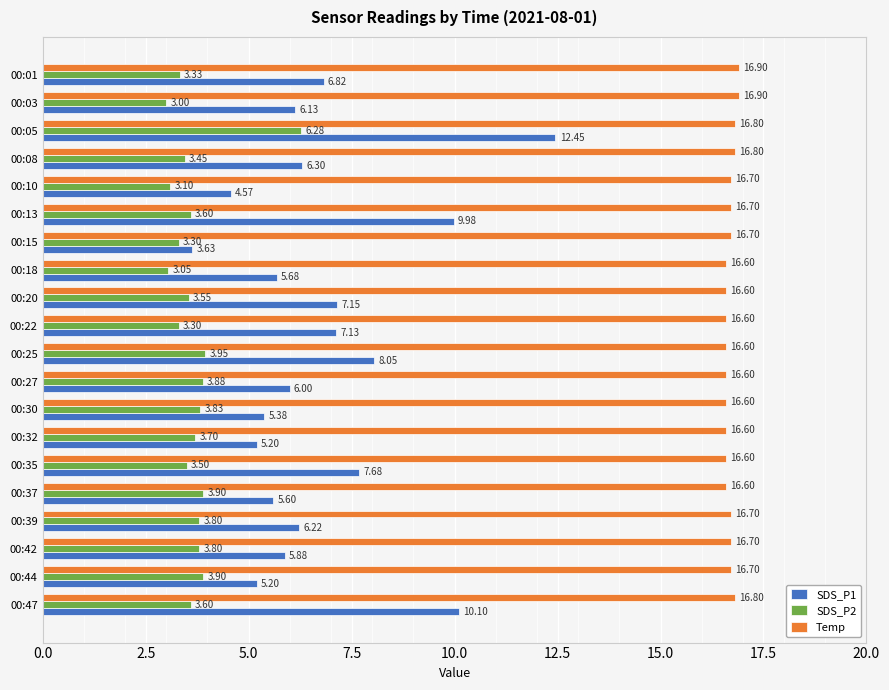

Is the value of SDS_P1 at 00:35 greater than the value of SDS_P2 at 00:37?

Yes